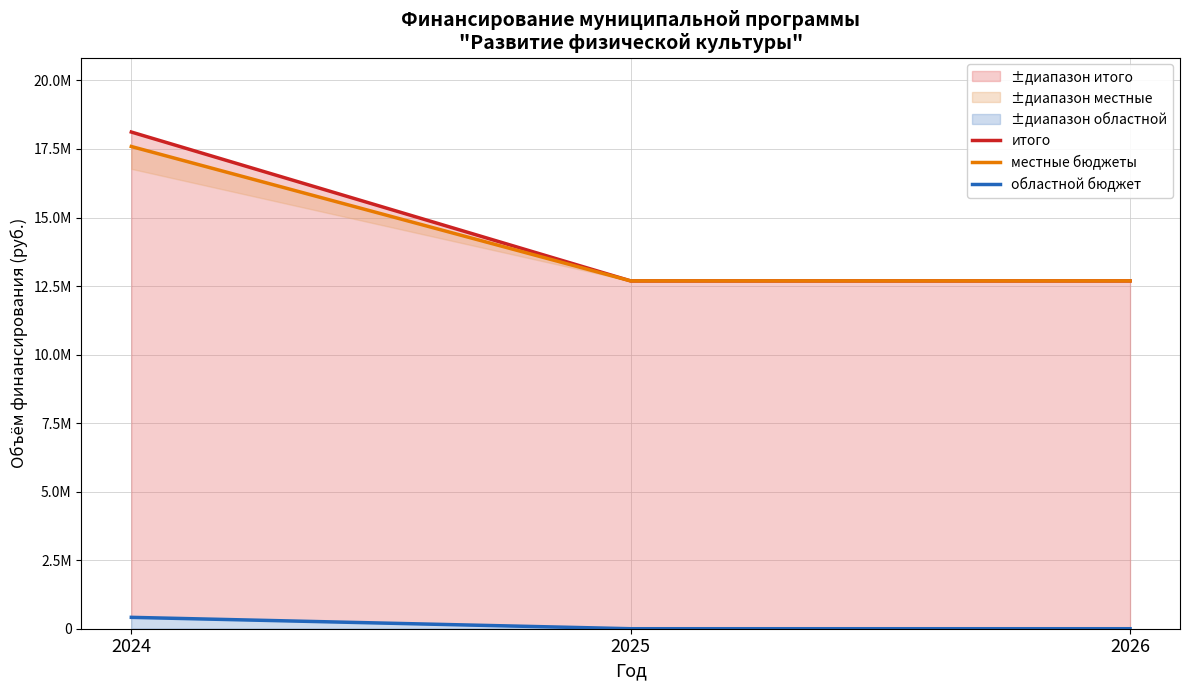

Between 2024 and 2025, which series saw the biggest shift?

итого